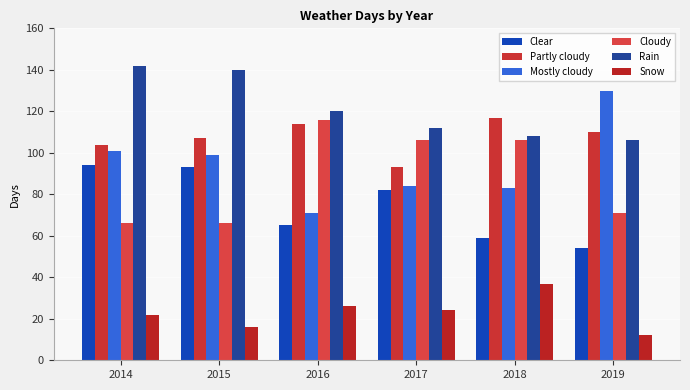

Does the chart contain any negative values?

No